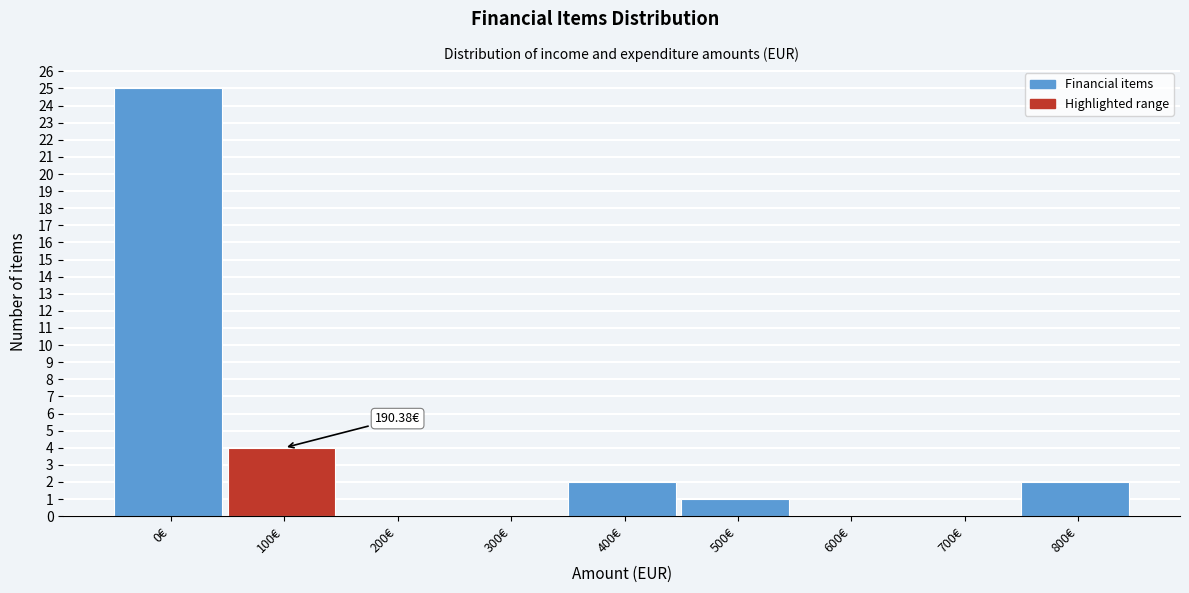

Which has a higher value, 700€ or 400€?

400€